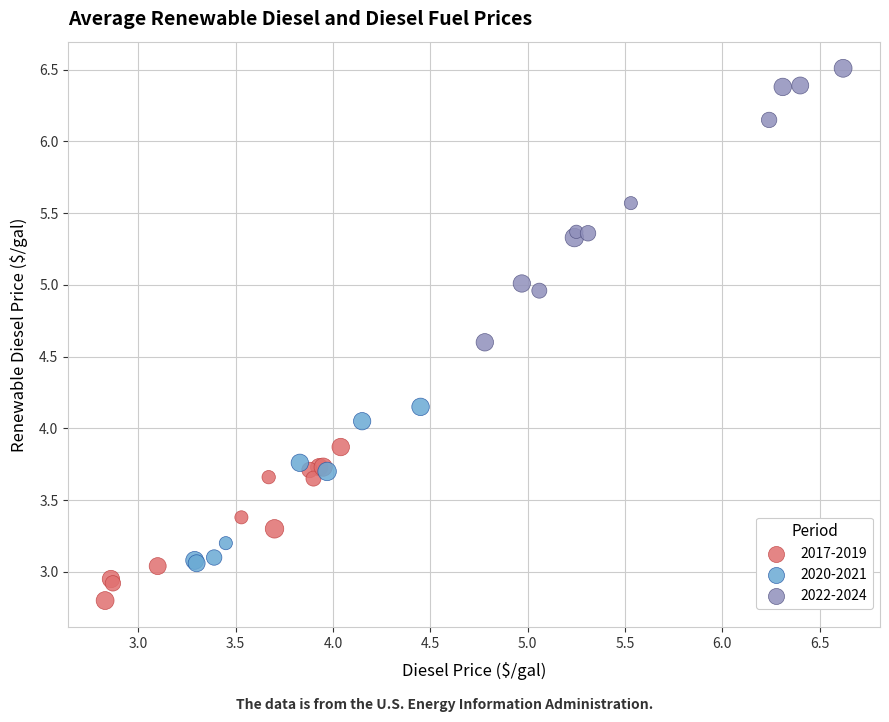

Which series has the largest Y range (max minus min)?

2022-2024